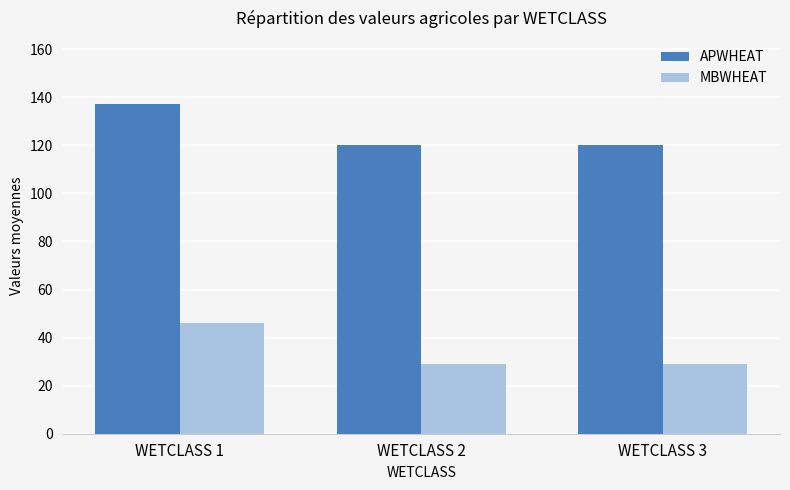

Reading left to right, extract all data points from this chart.

APWHEAT: 137.2	120.0	120.0
MBWHEAT: 46.2	29.0	29.0